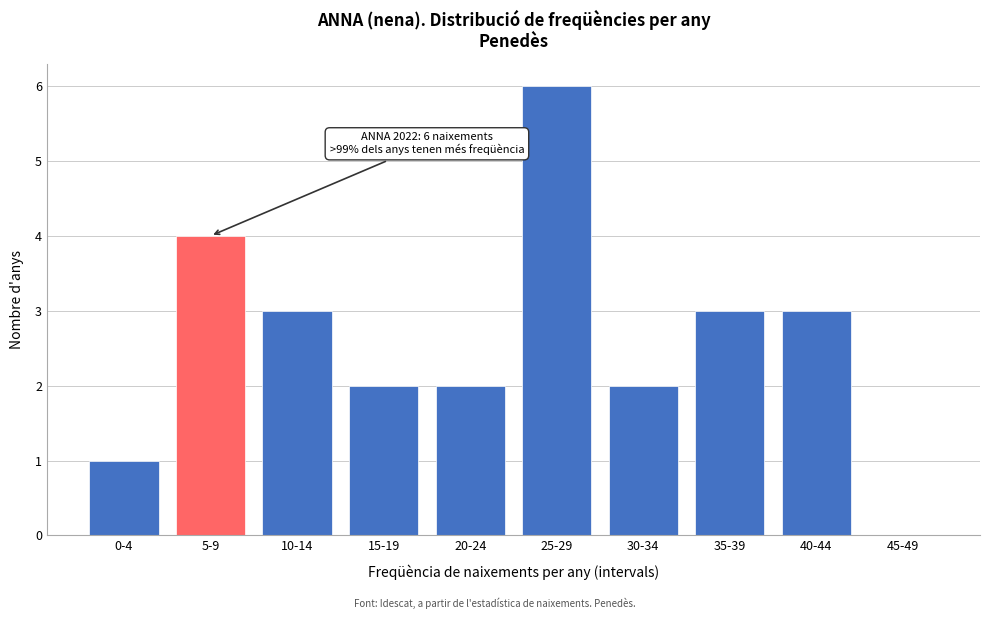

Reading right to left, extract all data points from this chart.

45-49=0	40-44=3	35-39=3	30-34=2	25-29=6	20-24=2	15-19=2	10-14=3	5-9=4	0-4=1